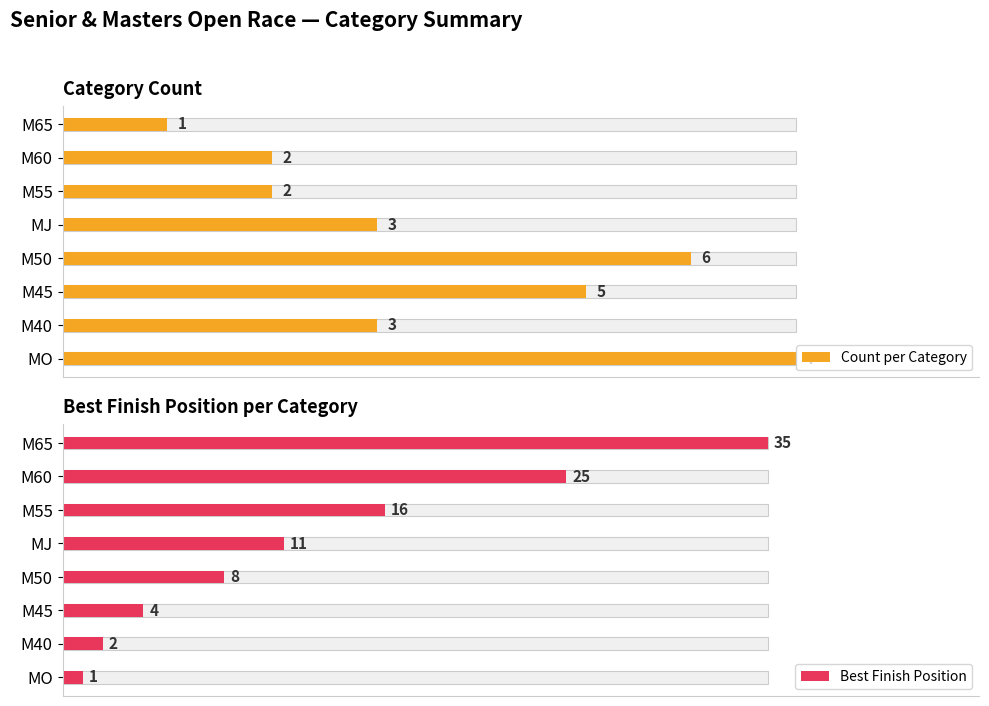

What is the sum of the Count per Category values at MJ and M60?

5